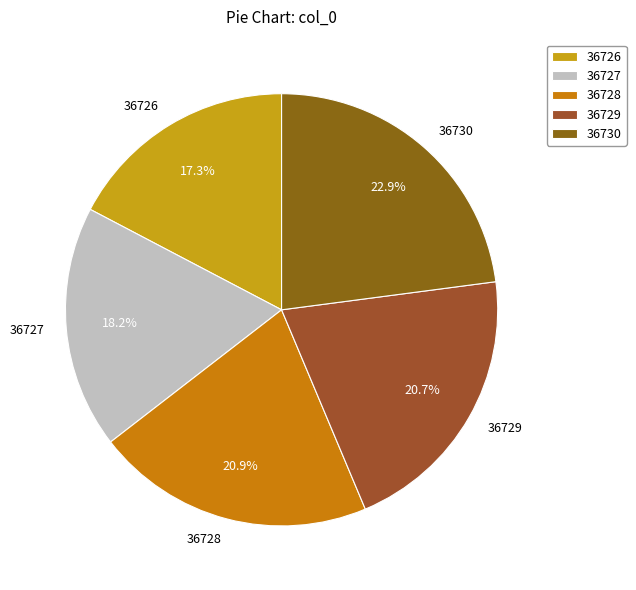

Which category has the biggest portion of the pie?

36730